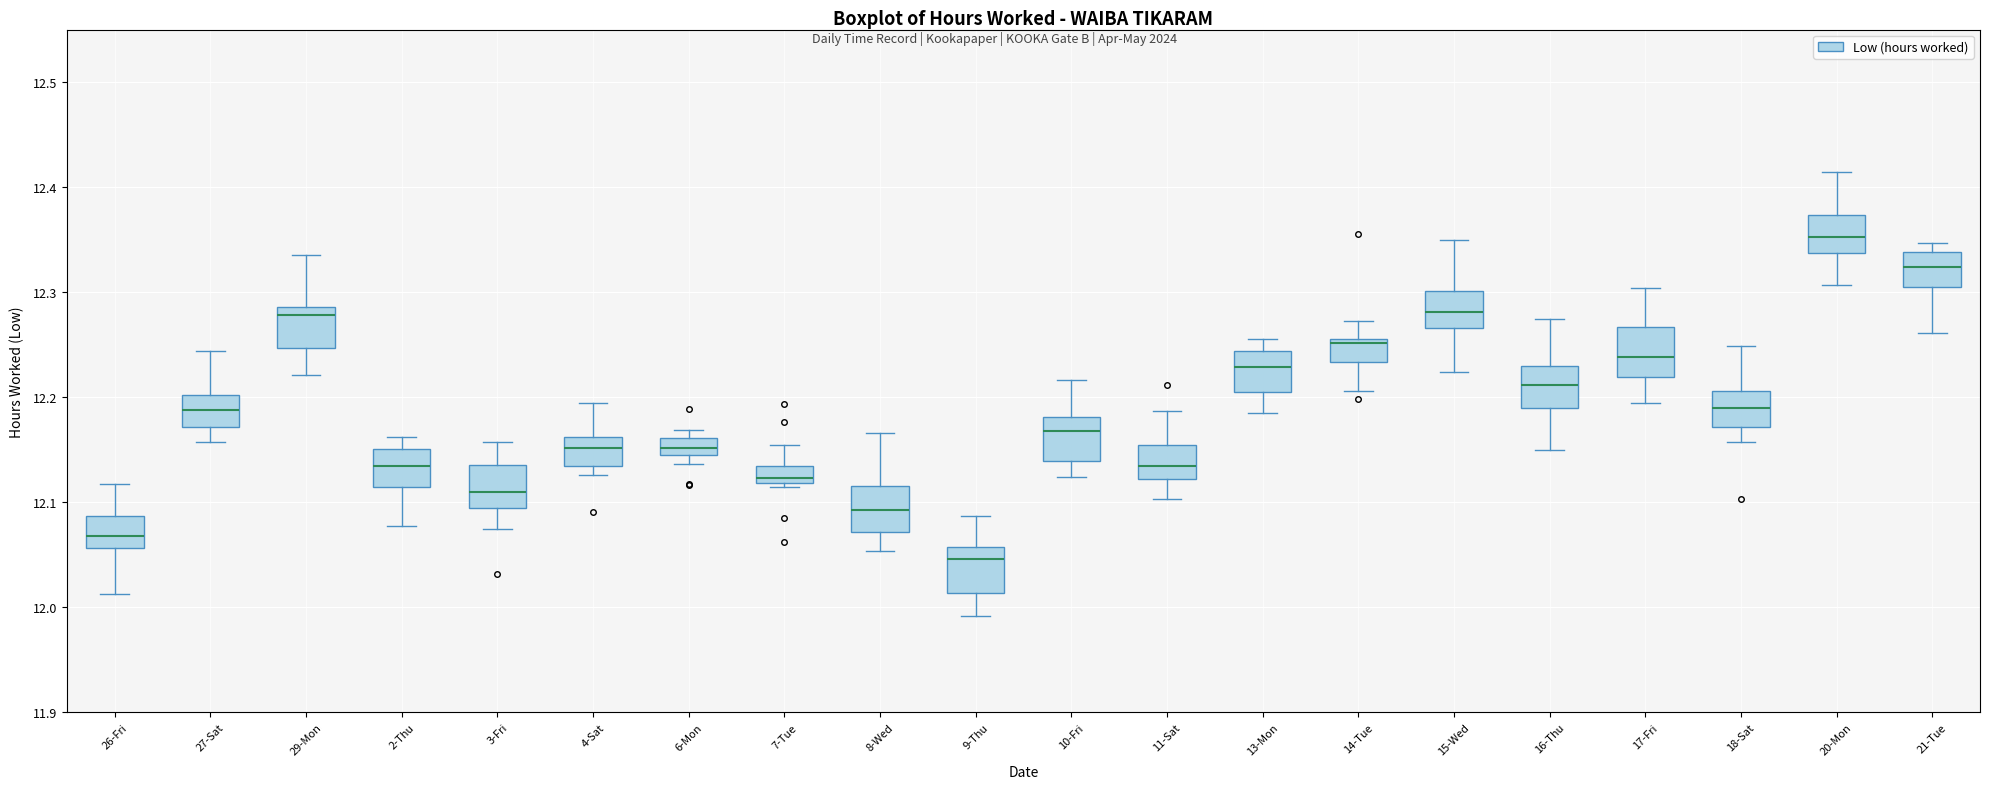

Which box's median line is the lowest?

9-Thu